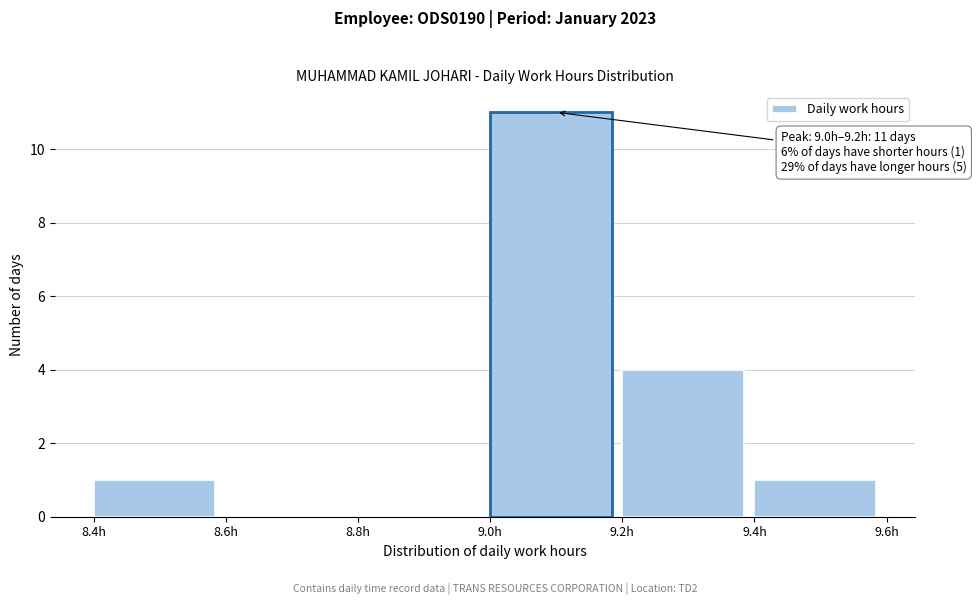

Which range on the x-axis has the tallest bar?

9.0 to 9.2